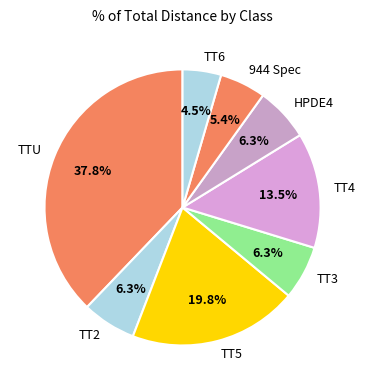

Is TT5 the majority of the pie?

No